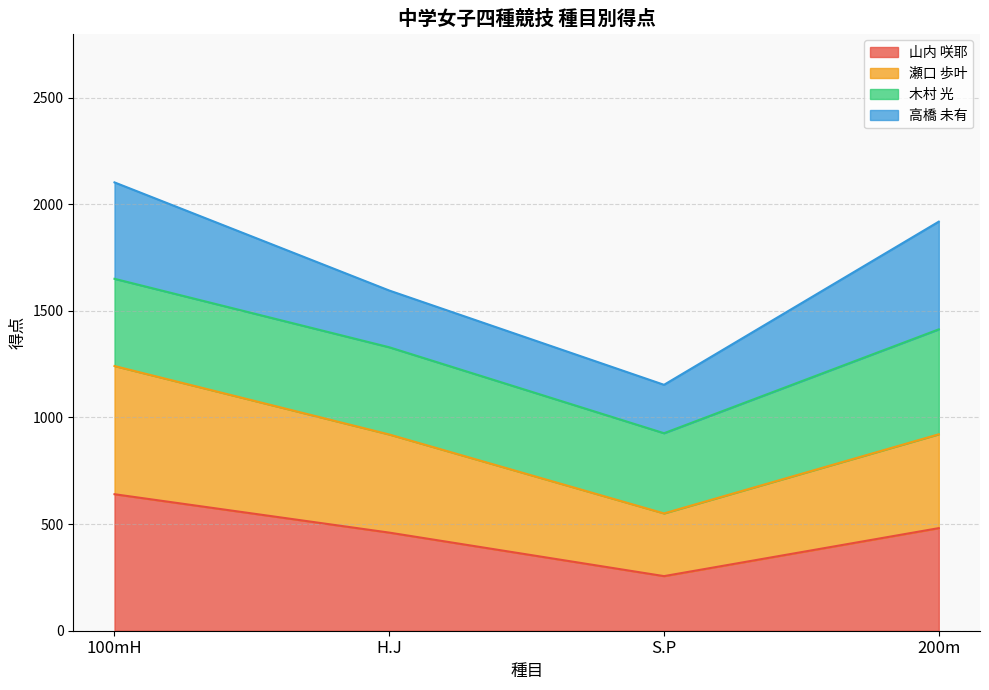

The value of 山内 咲耶 at S.P is 256. True or false?

True